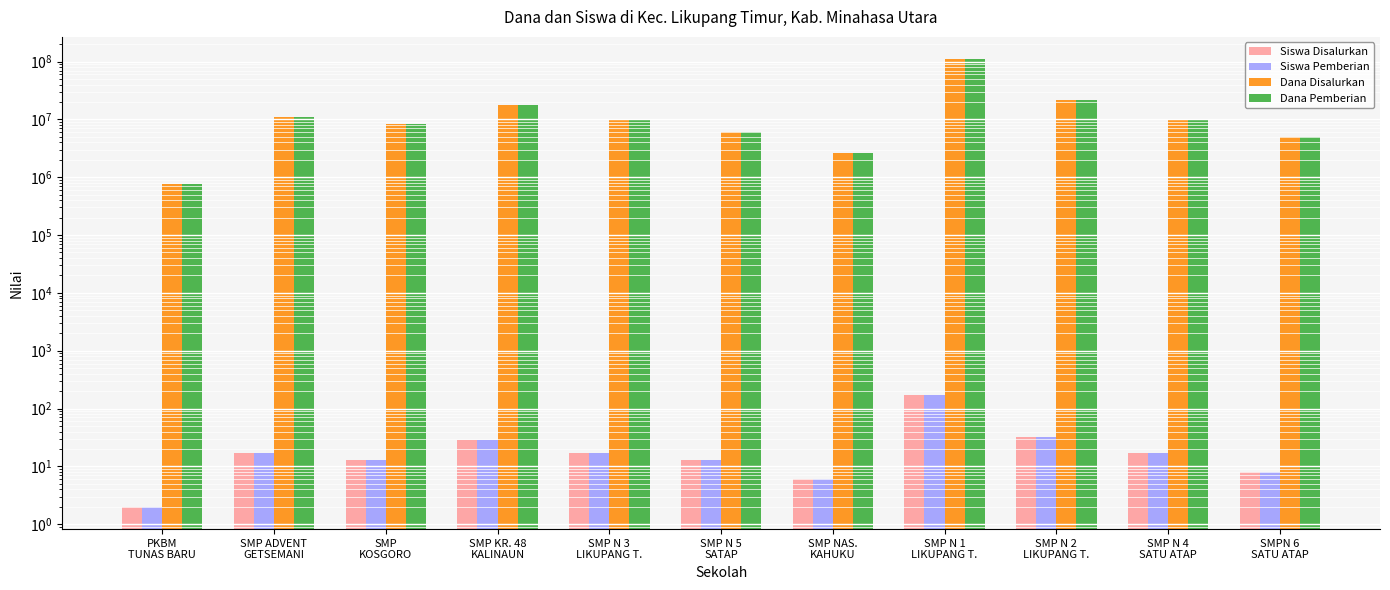

True or false: Siswa Disalurkan has a value of 29 at SMP KR. 48
KALINAUN.

True